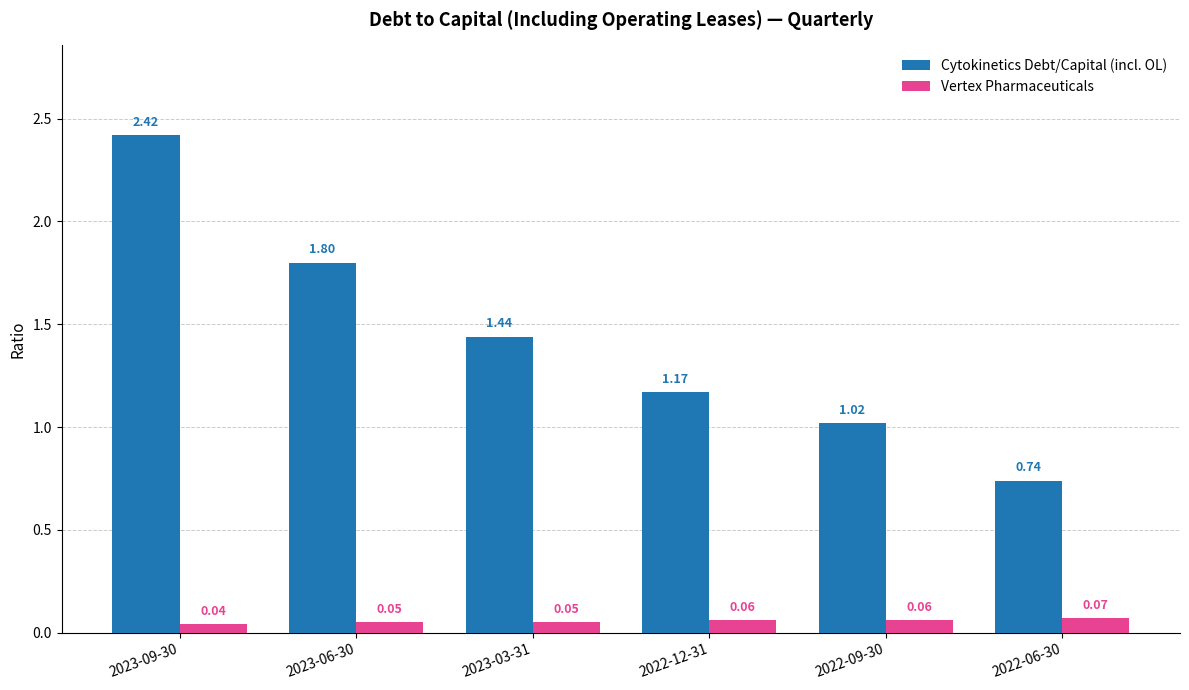

Count the number of categories in the chart.

6